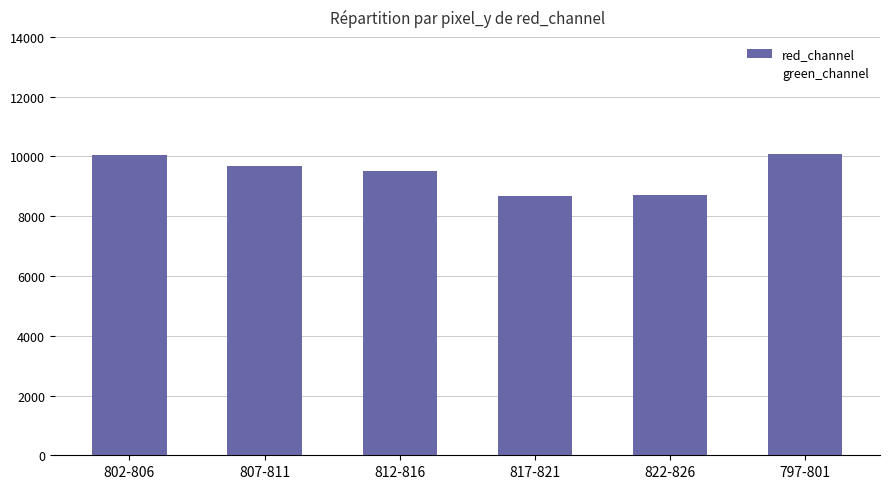

True or false: the data shows 6429 at 802-806.

False